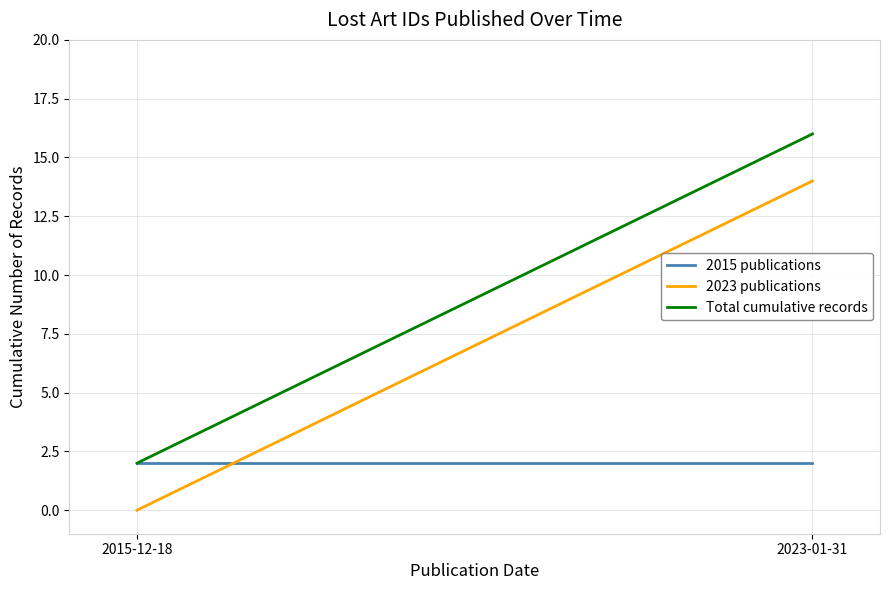

At which label is 2023 publications closest to 7?

2015-12-18